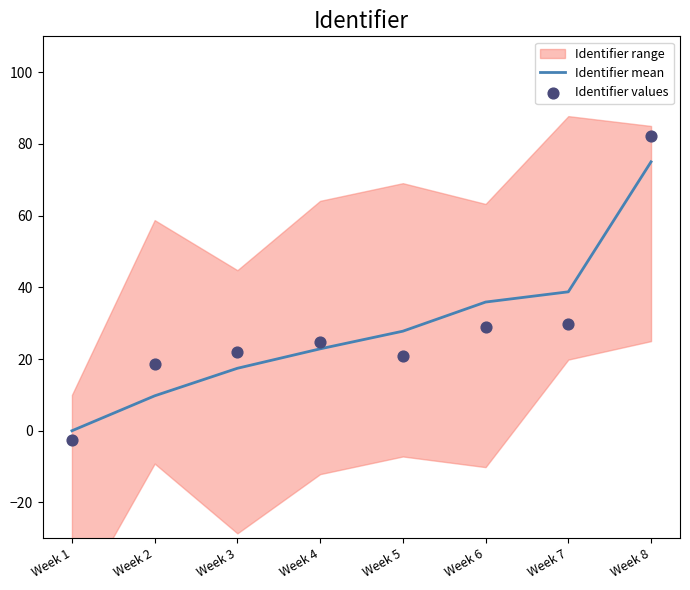

The Identifier mean series shows 16.5 at Week 5. True or false?

False